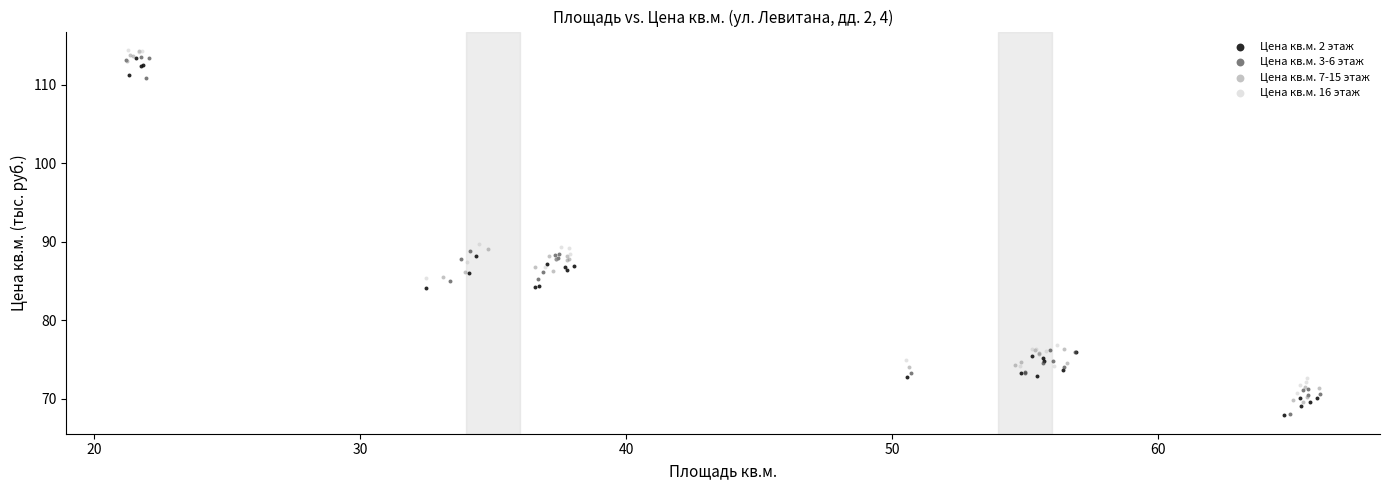

What are all the series names shown in the legend?

Цена кв.м. 2 этаж, Цена кв.м. 3-6 этаж, Цена кв.м. 7-15 этаж, Цена кв.м. 16 этаж